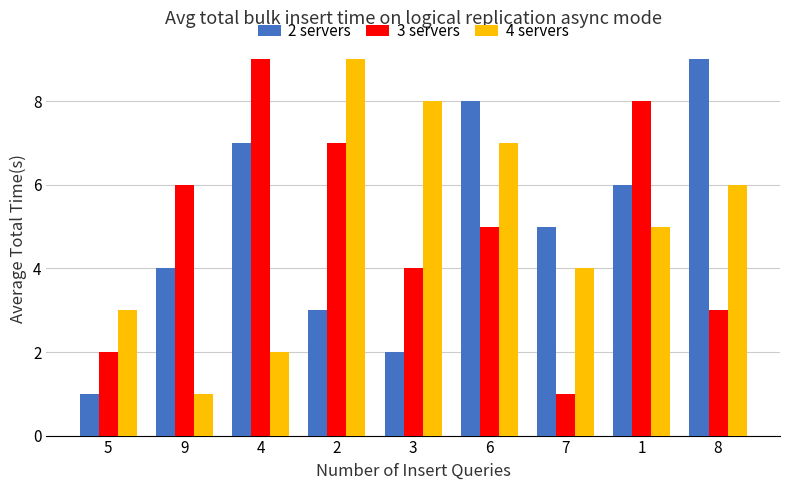

The 4 servers series shows 7 at 6. True or false?

True